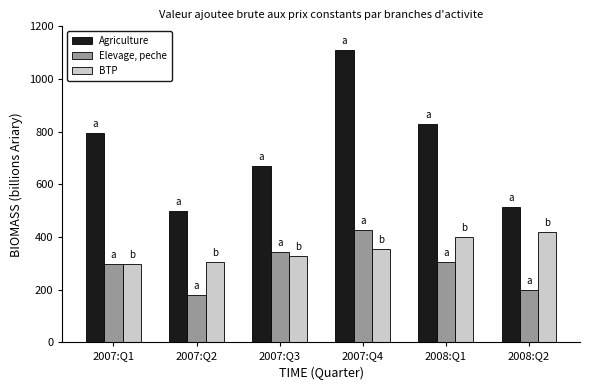

What is the difference between the highest and lowest values at 2007:Q3?

342.7